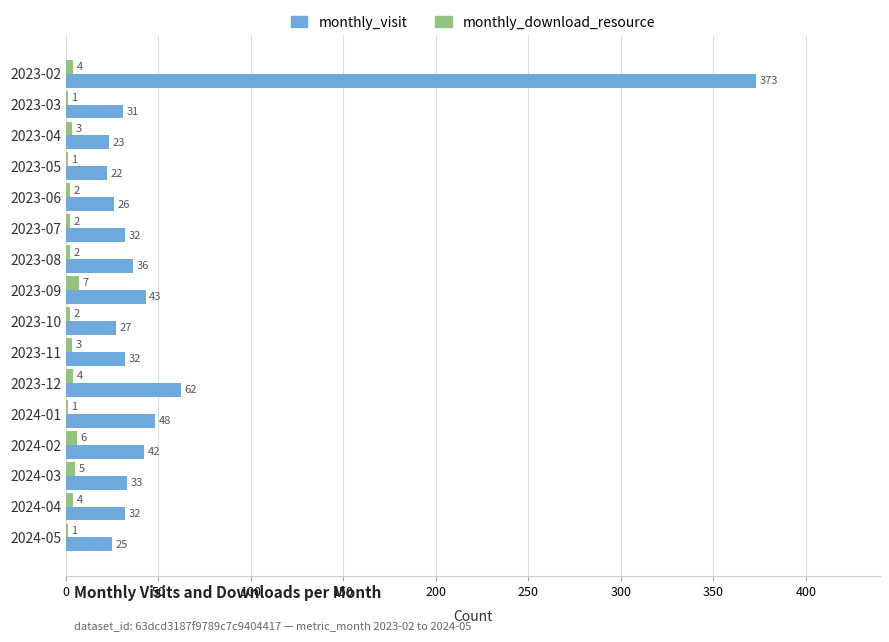

The monthly_visit series shows 66 at 2024-01. True or false?

False